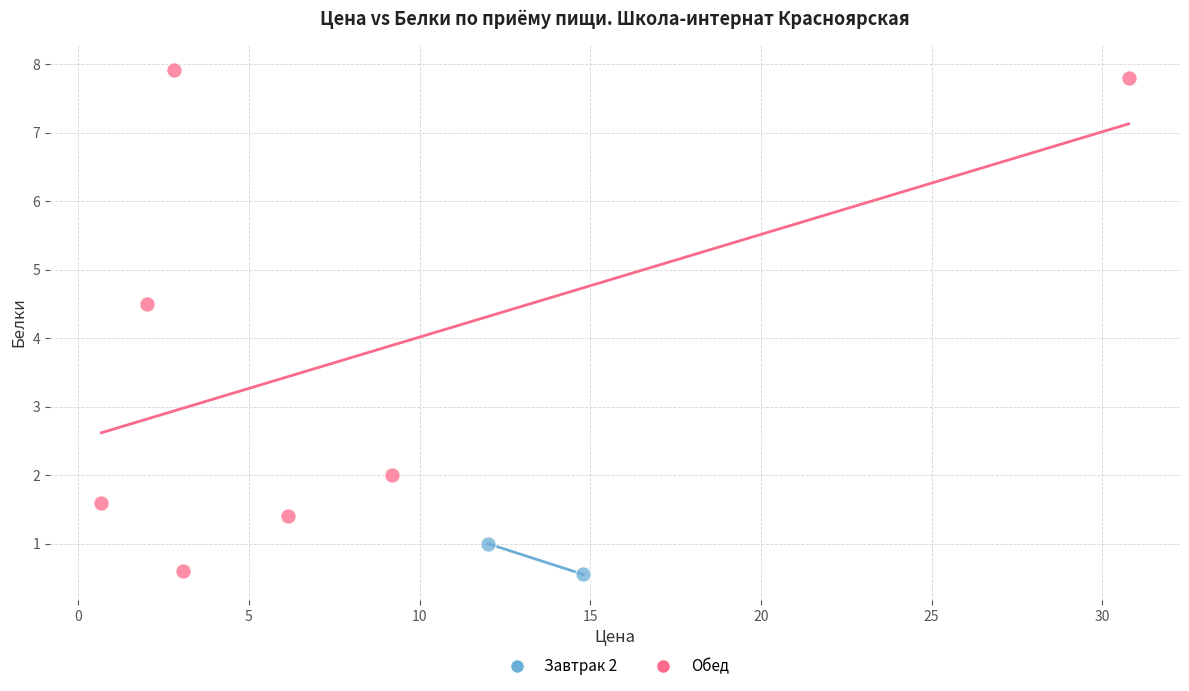

What are all the series names shown in the legend?

Завтрак 2, Обед